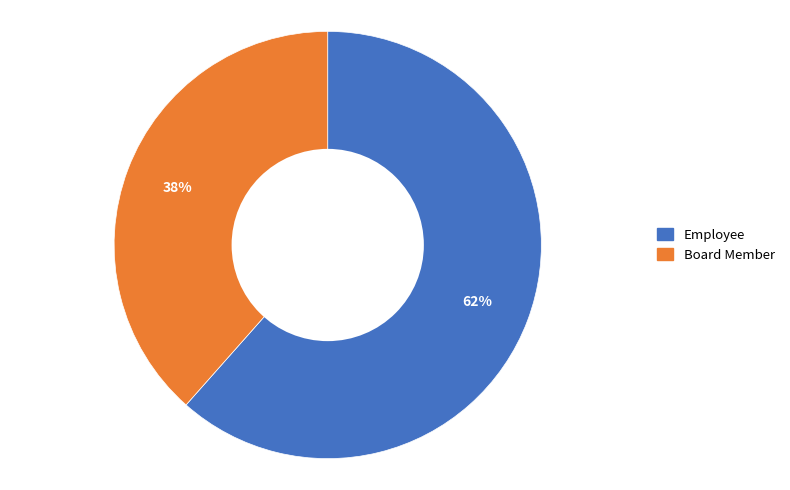

What percentage is the Employee slice, to the nearest percent?

62%